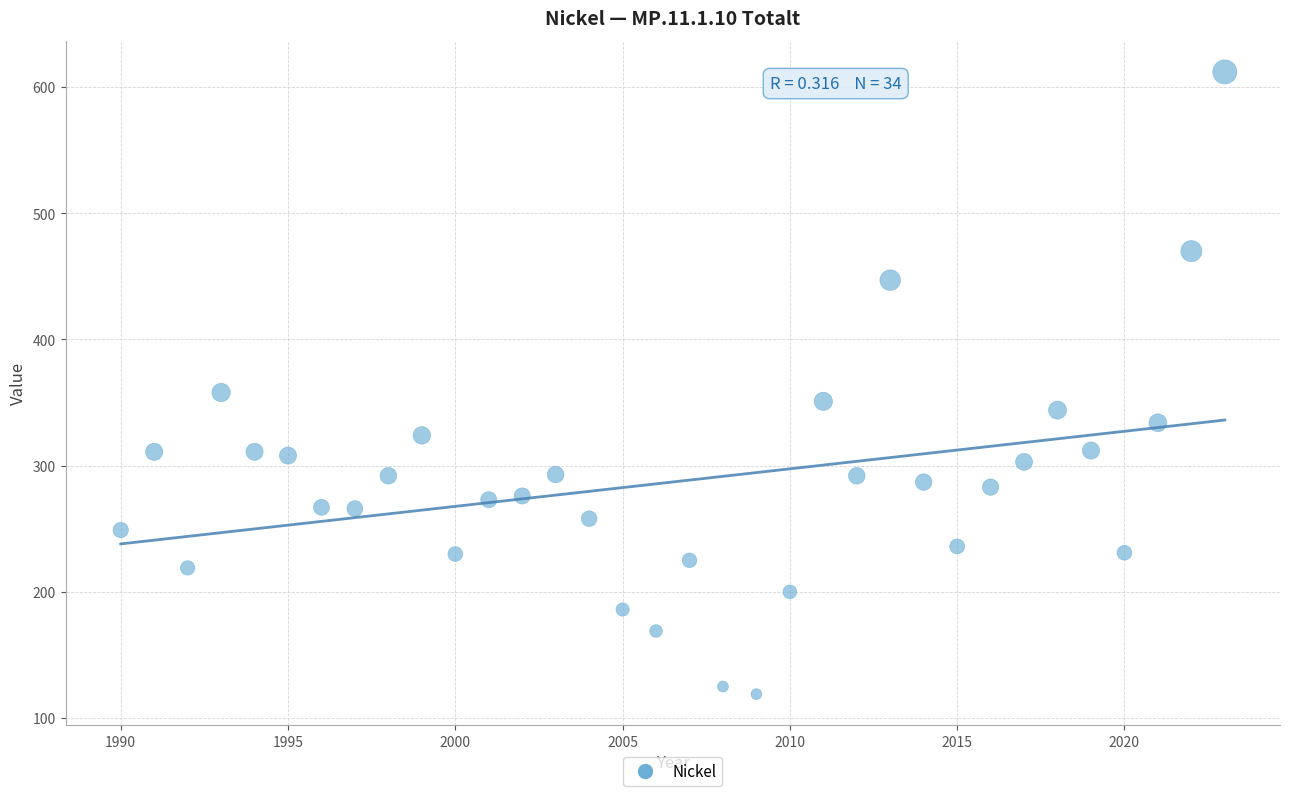

What Y value in the scatter plot is closest to 365?

358